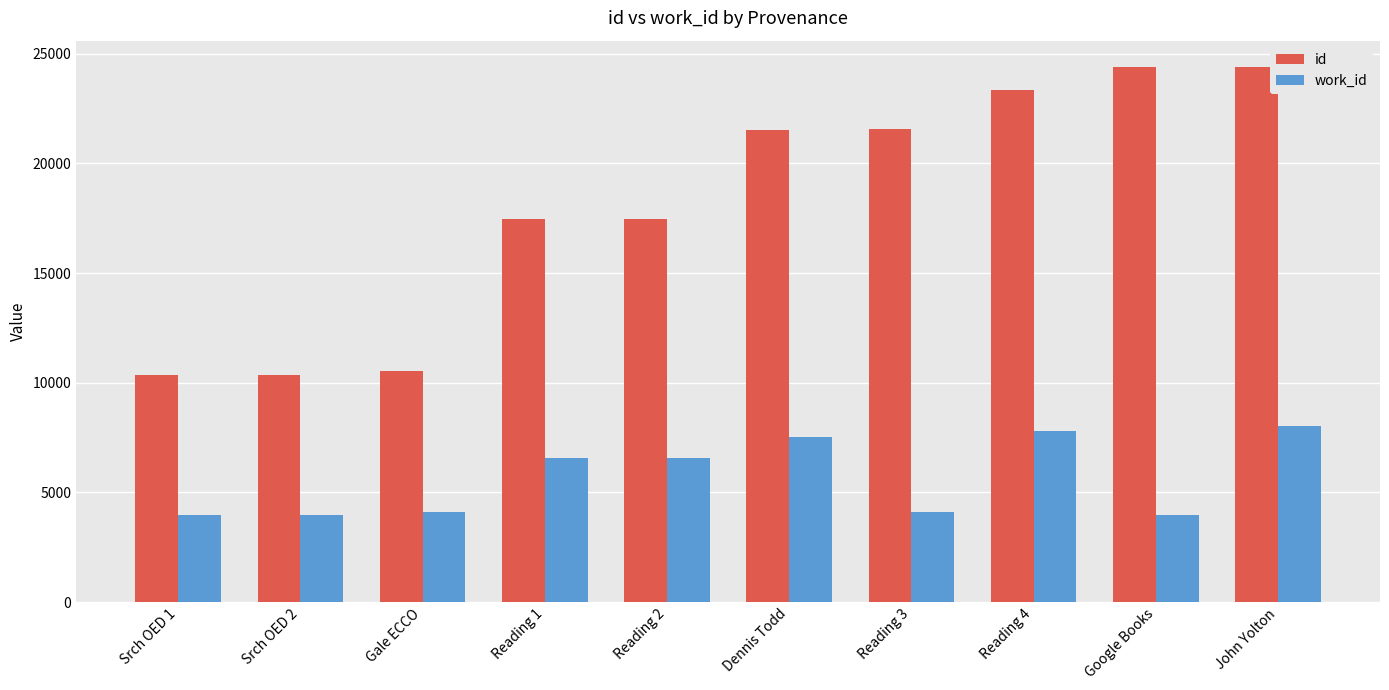

What is the maximum value shown in the chart?

24374